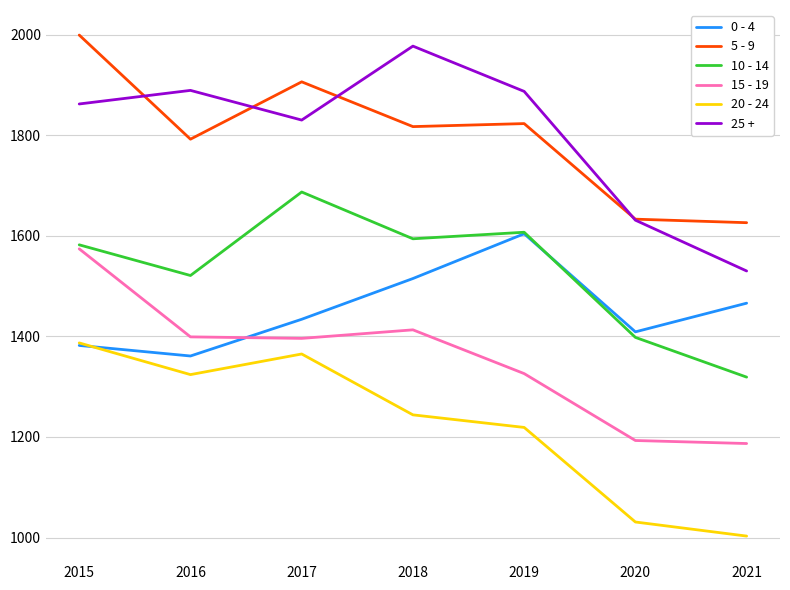

At how many categories does at least one series exceed 1173?

7